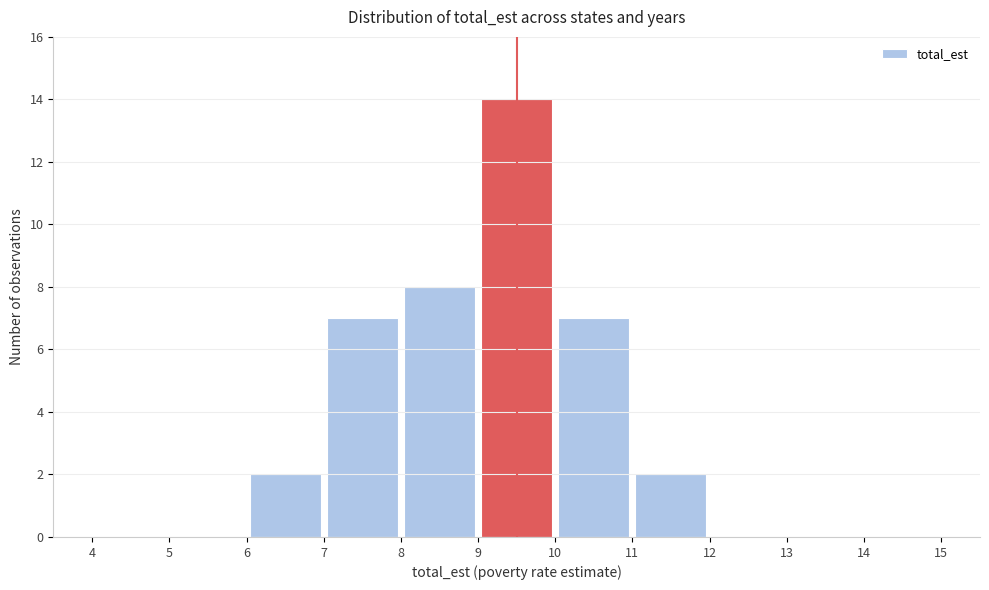

Which range on the x-axis has the tallest bar?

9 to 10